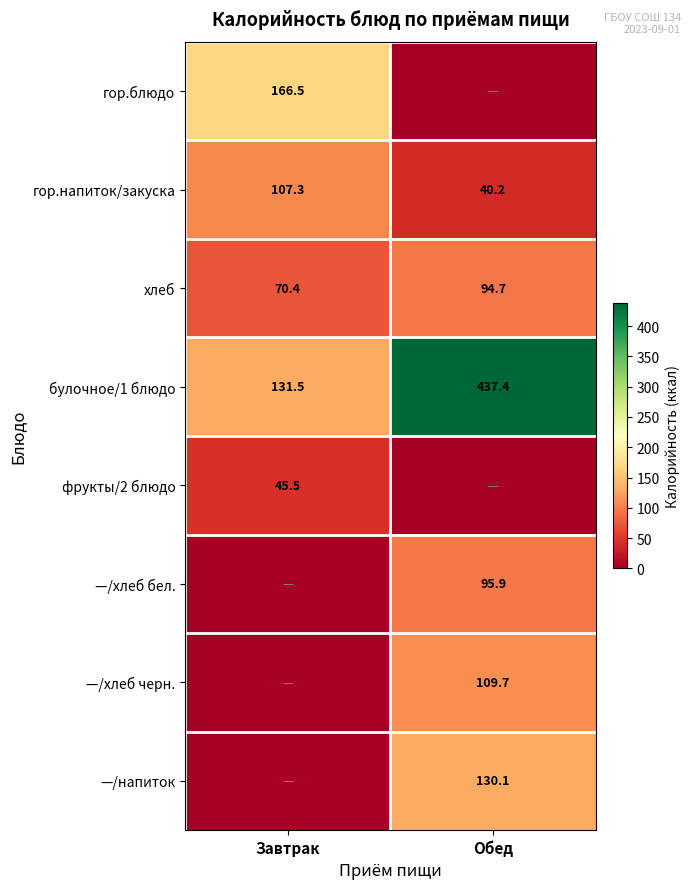

Is the value of гор.напиток/закуска at Обед greater than the value of булочное/1 блюдо at Обед?

No